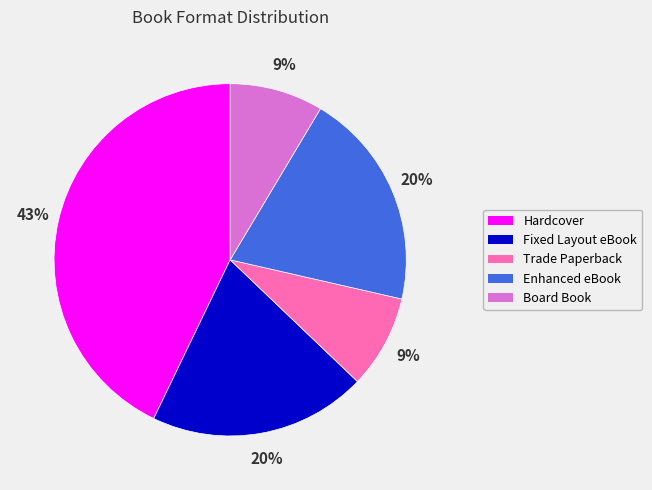

Is it true that Fixed Layout eBook is 13% of the pie?

False